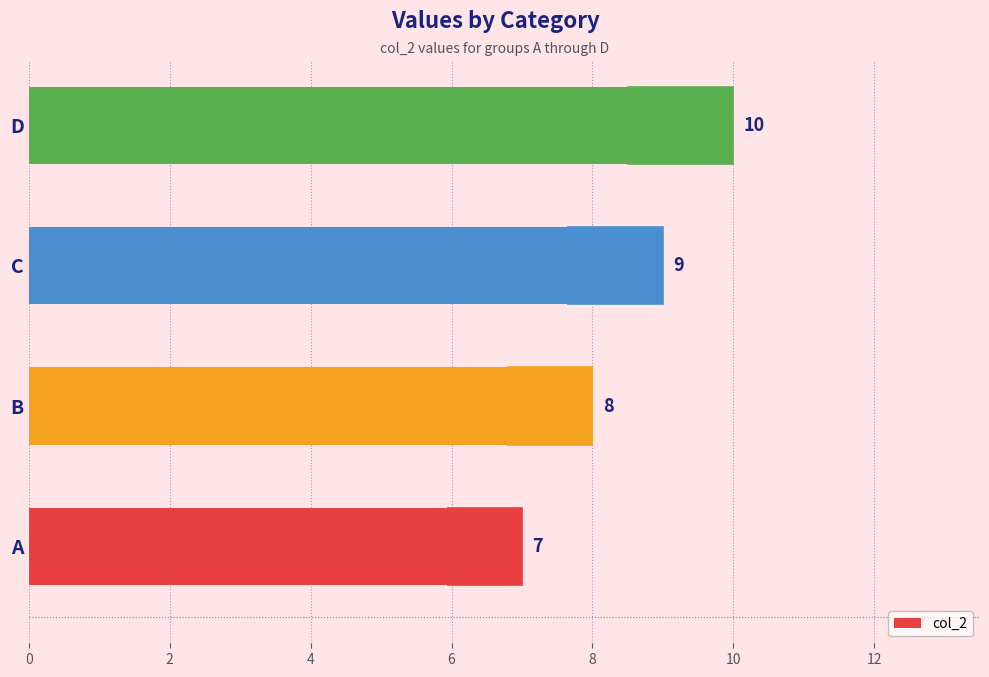

What is the difference between the maximum and minimum values?

3